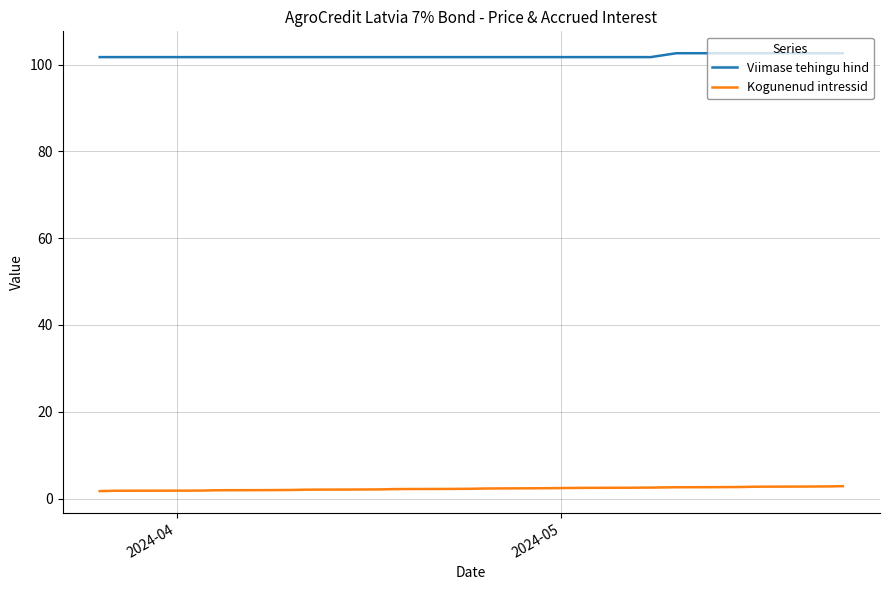

Does the chart have visible grid lines?

Yes